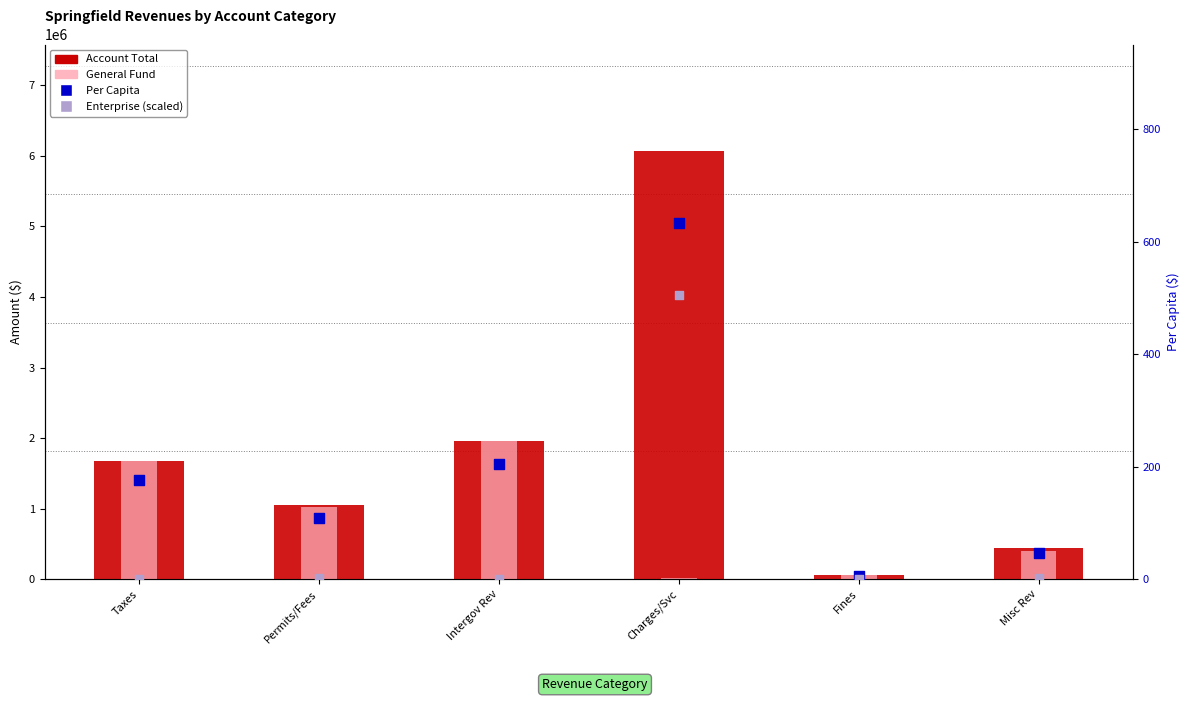

What is the total value across all series at Intergov Rev?

3917414.7